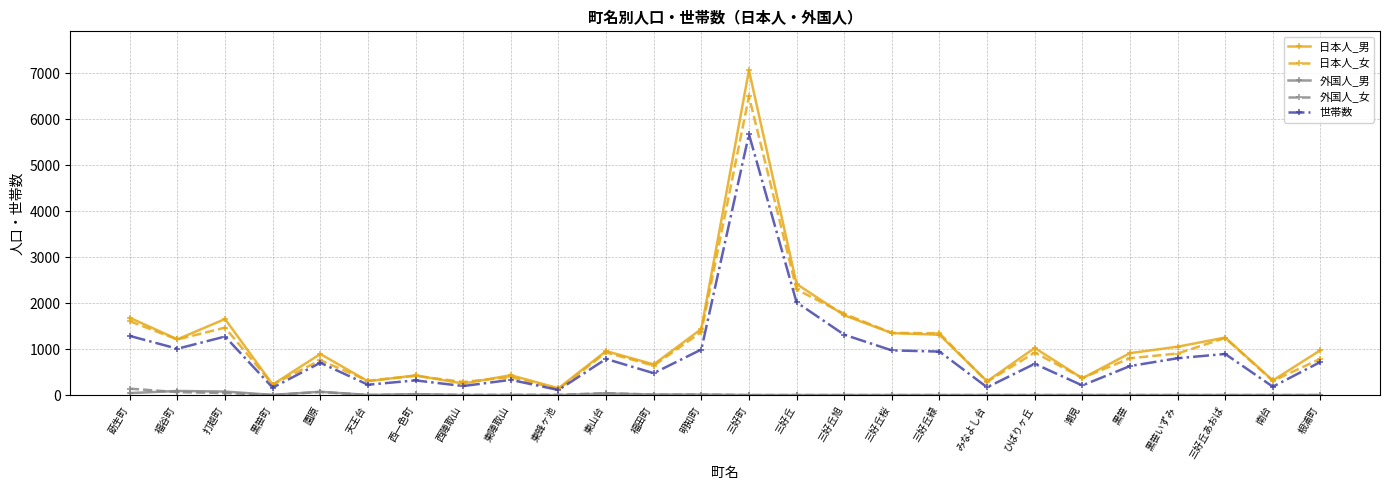

What are all the series names shown in the legend?

日本人_男, 日本人_女, 外国人_男, 外国人_女, 世帯数